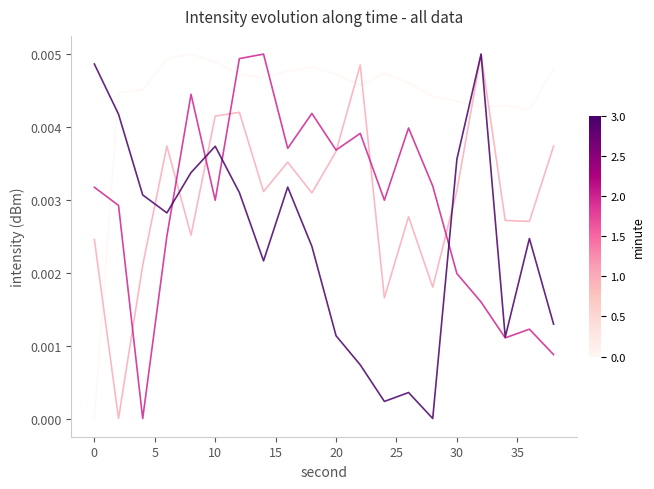

How many lines are shown in the chart?

4